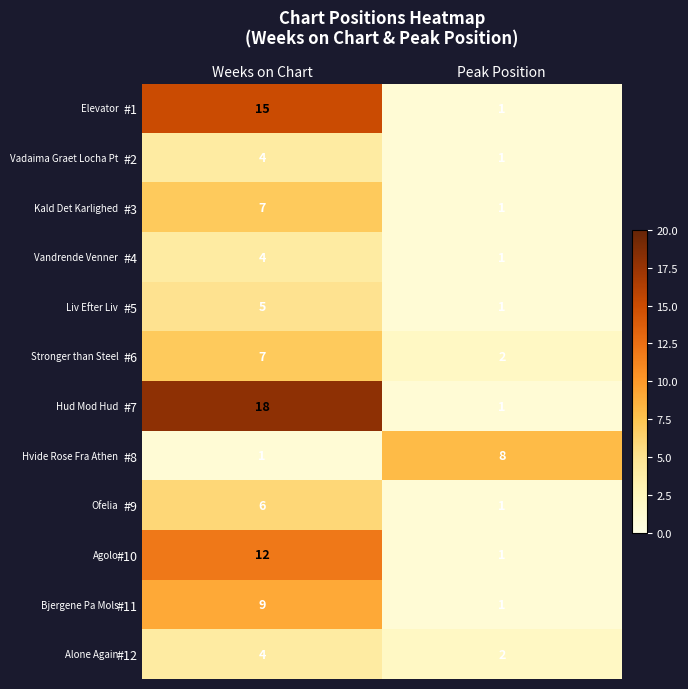

How many categories are shown in the chart?

2